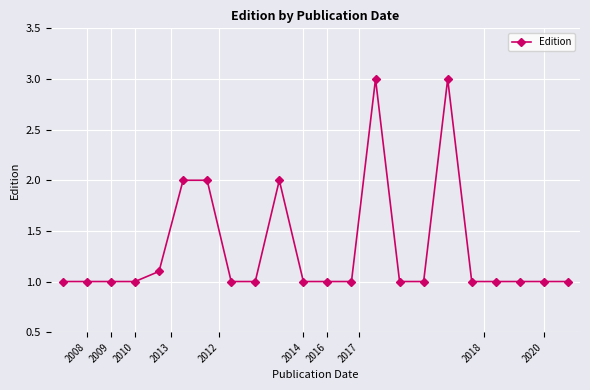

What is the greatest value displayed?

3.0